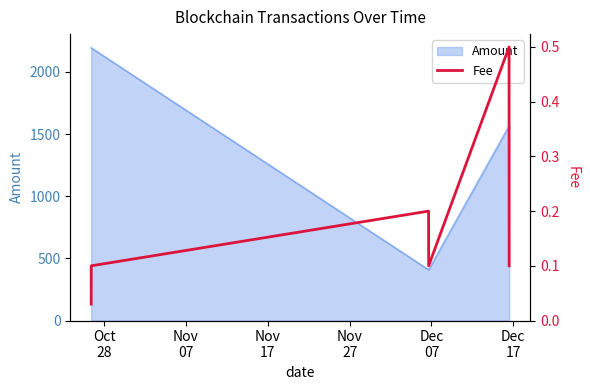

What is the minimum value for Amount?

408.1